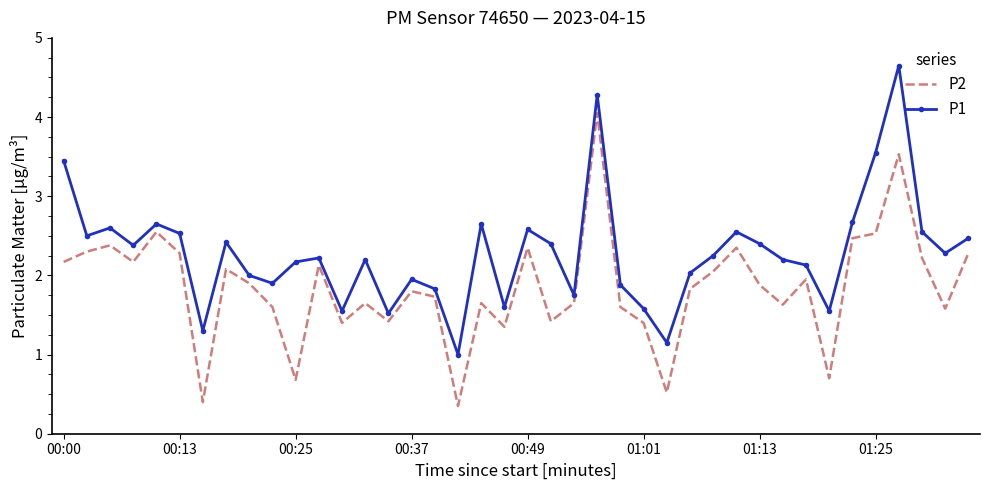

List the series in order of their overall mean, highest first.

P1, P2